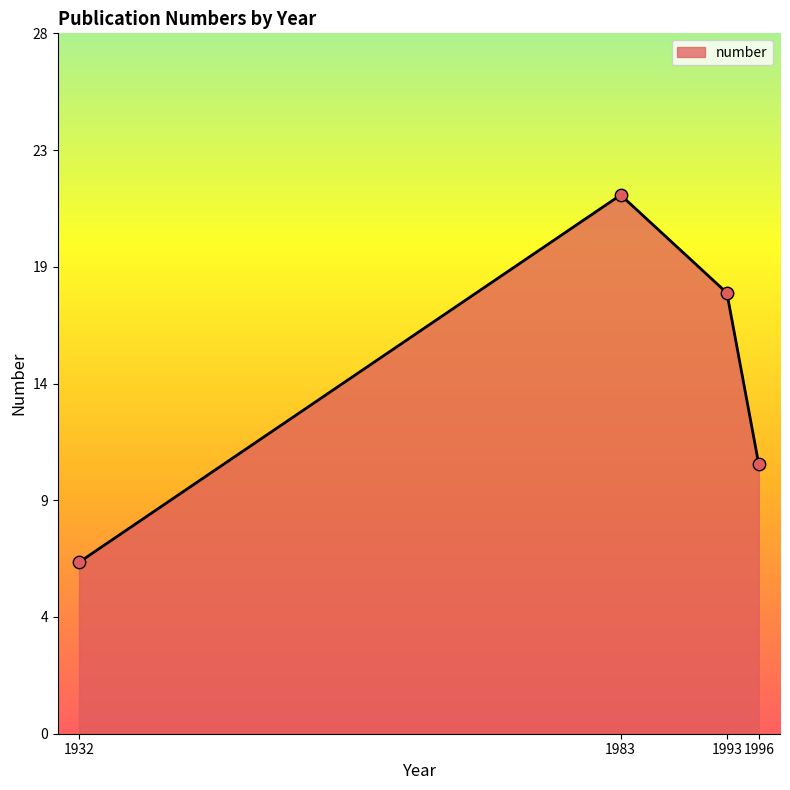

What is the ratio of the value at 1932 to the value at 1996?

0.6